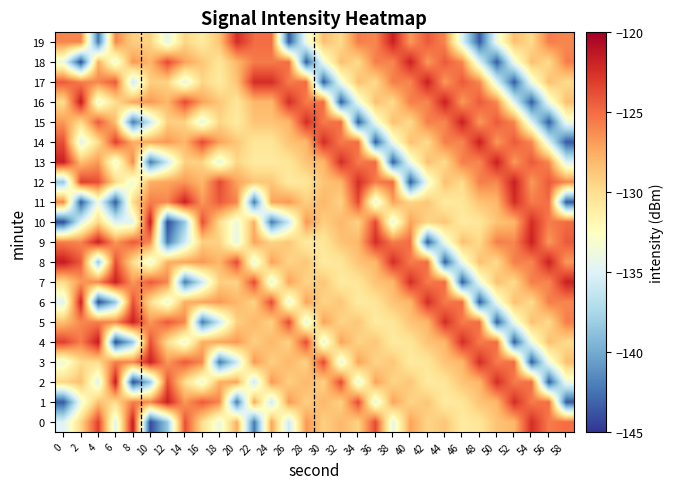

Rank the series at 6 from lowest to highest value.

4, 11, 6, 10, 0, 18, 13, 16, 1, 12, 15, 9, 5, 19, 3, 17, 8, 14, 7, 2